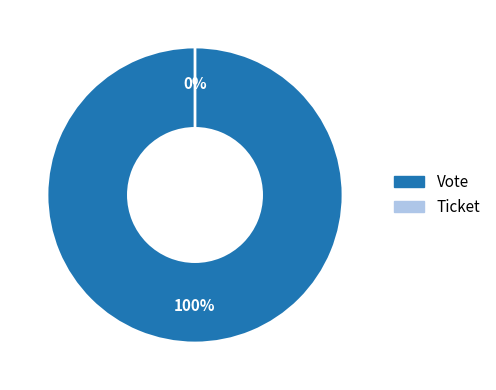

Combined, what portion of the pie is Ticket and Vote?

100.0%